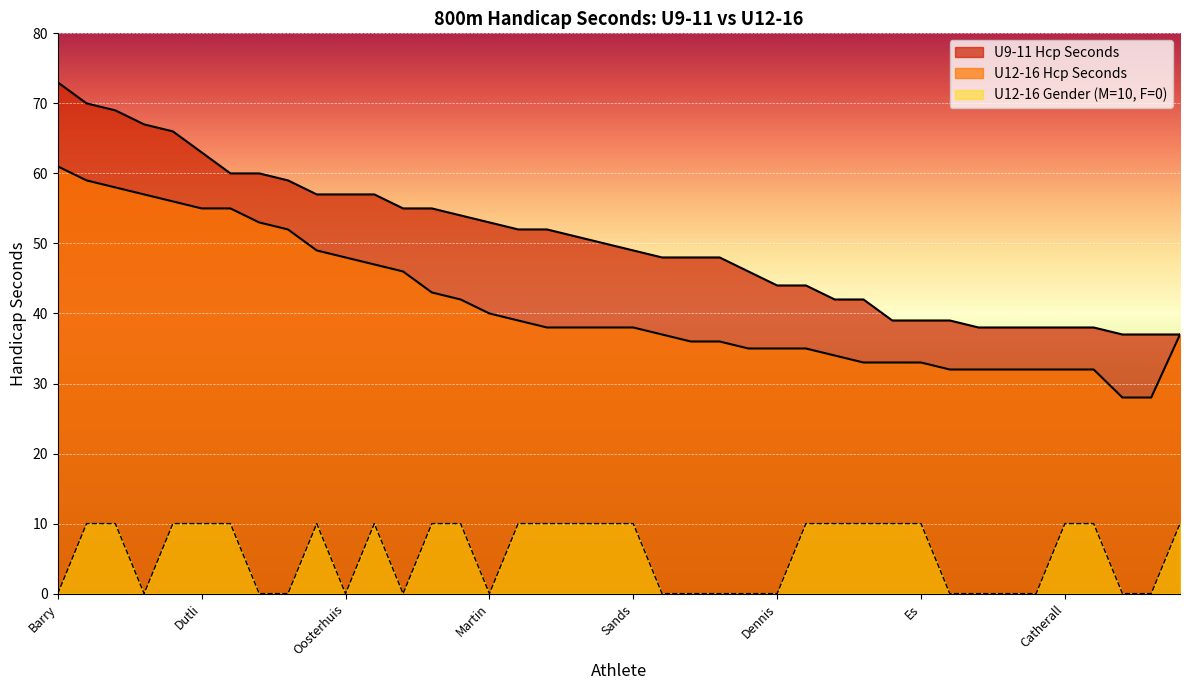

Rank the series at Holly Nichols from highest to lowest value.

U9-11 Hcp Seconds, U12-16 Hcp Seconds, U12-16 Gender (F=0/M=1)